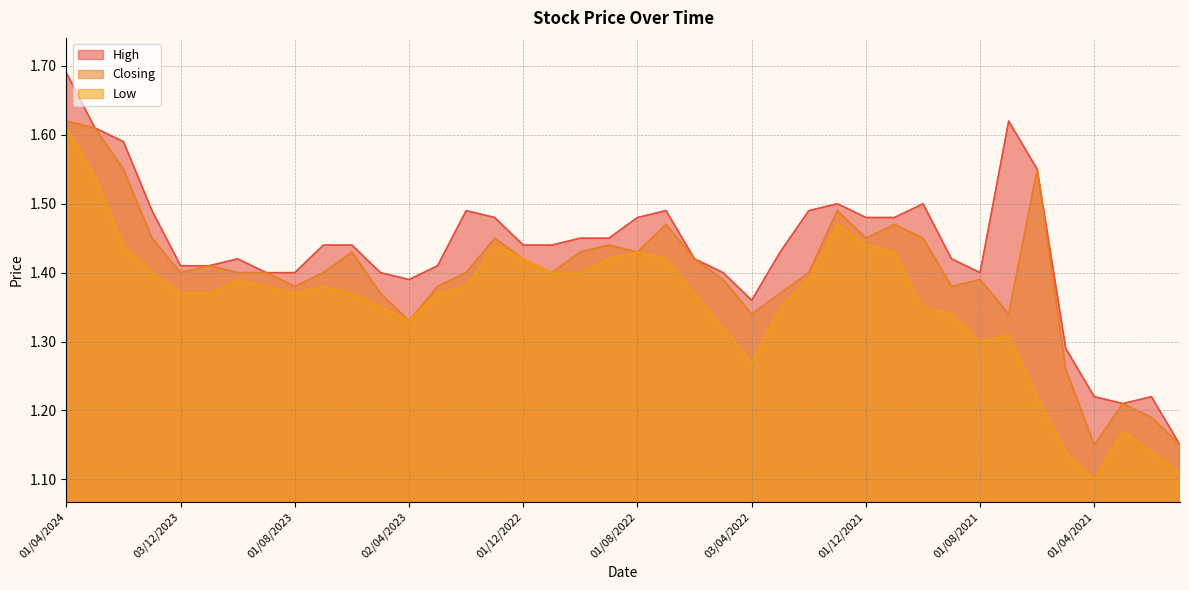

What is the total value across all series at 03/09/2023?

4.2